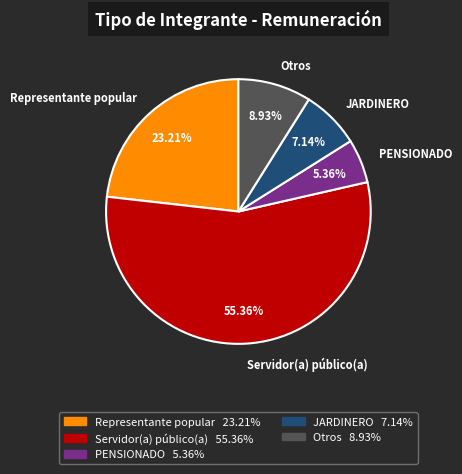

Which slice is the largest?

Servidor(a) público(a)